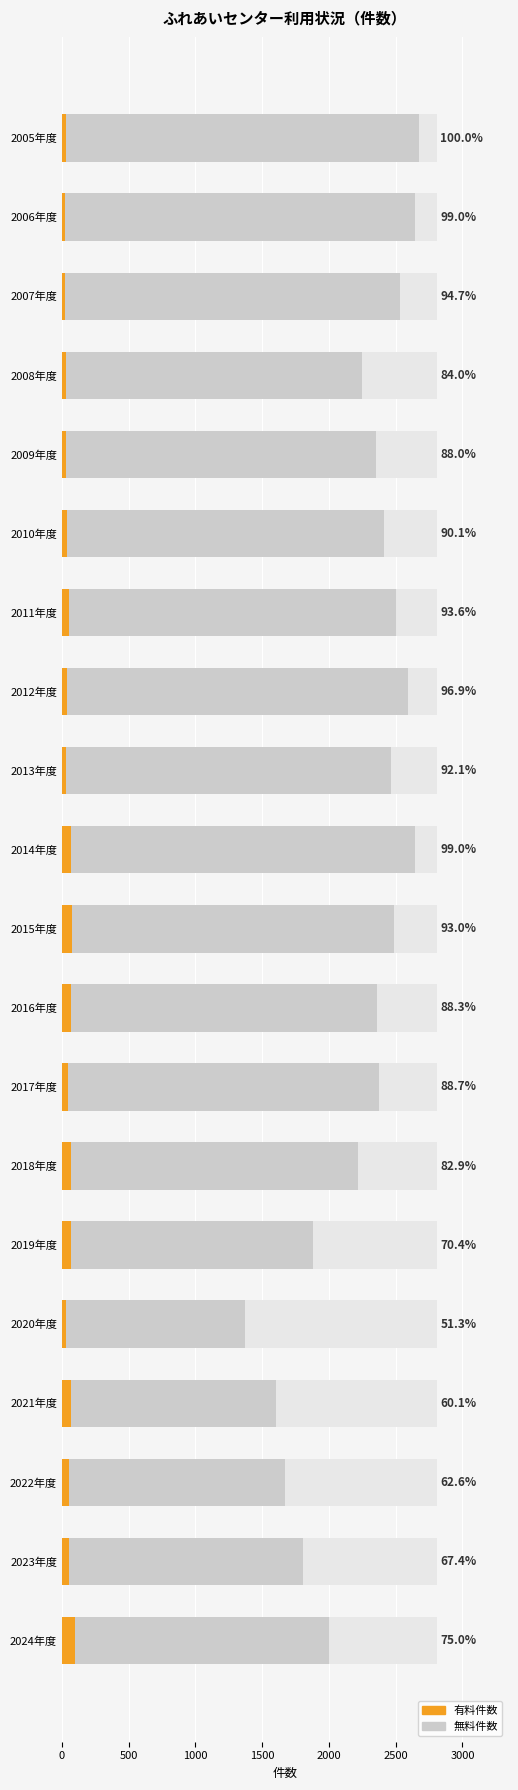

List the series in order of their peak value, lowest first.

有料件数, 無料件数